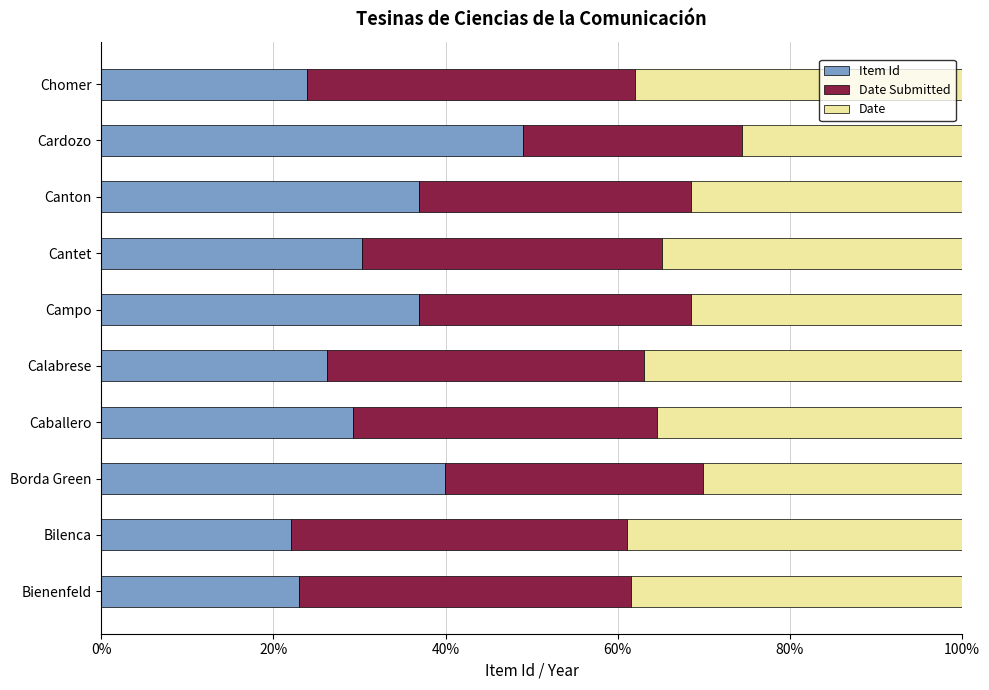

What is the total value across all series at Calabrese?

100.0